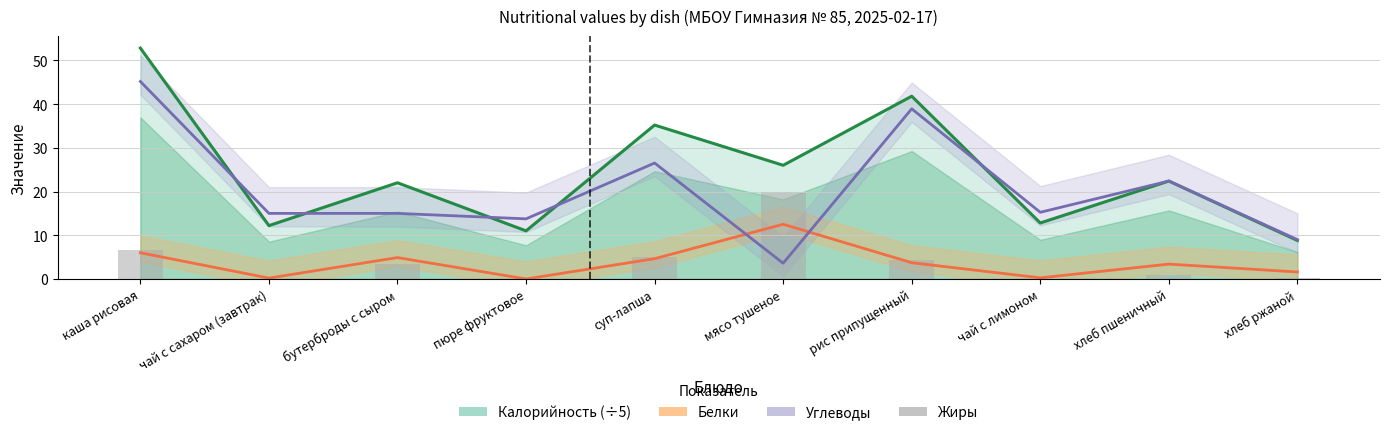

What is the total value across all series at суп-лапша?

71.4